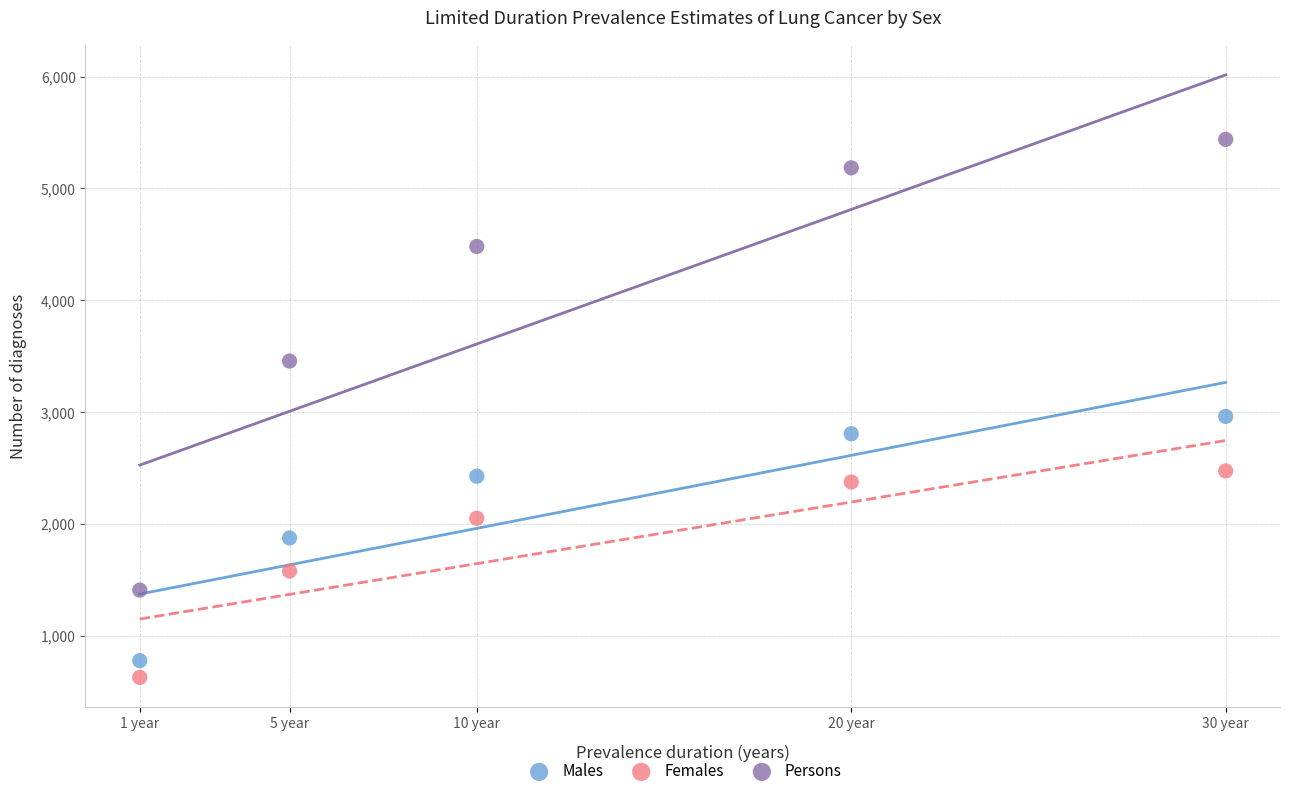

Which series has the largest Y range (max minus min)?

Persons